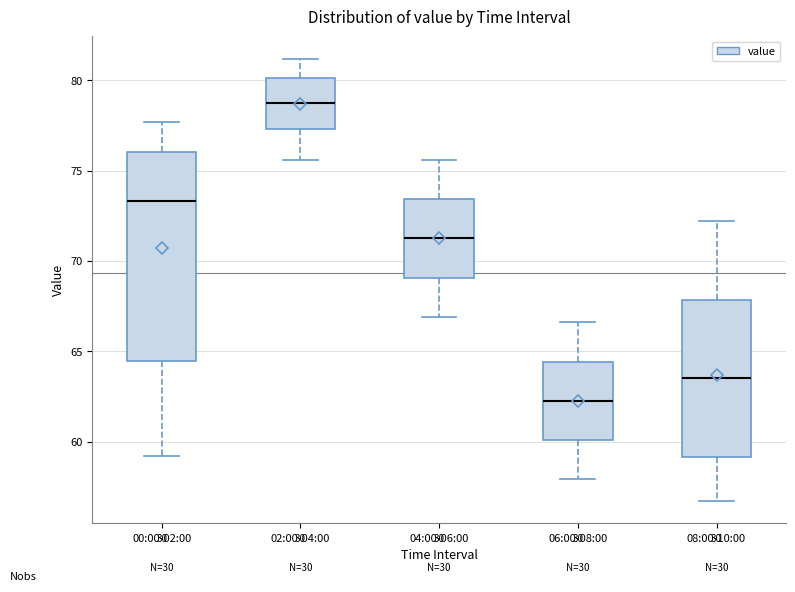

Which box has the highest median line?

02:00-04:00